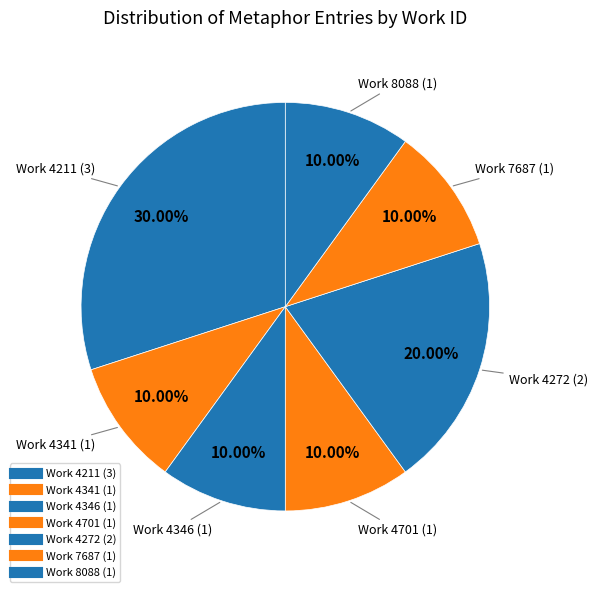

Does any single category account for the majority?

No